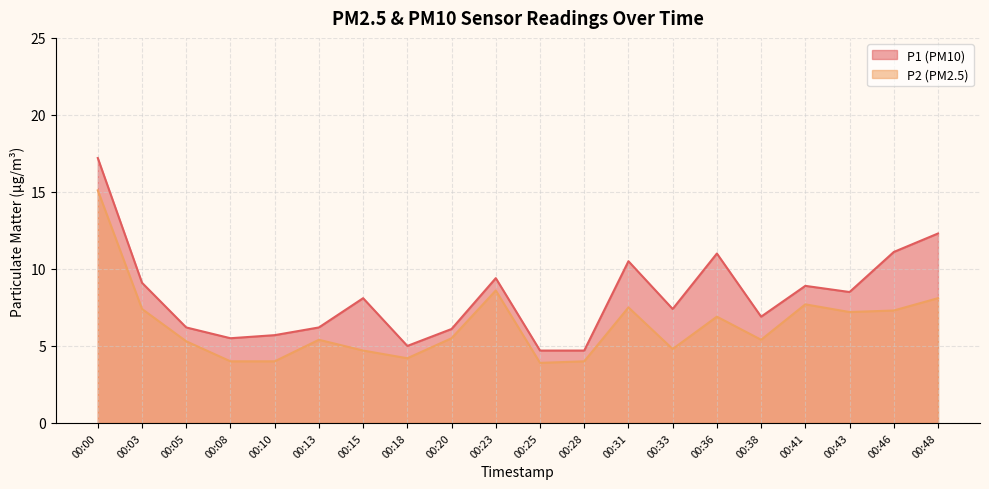

True or false: P1 has a value of 17.2 at 00:00.

True